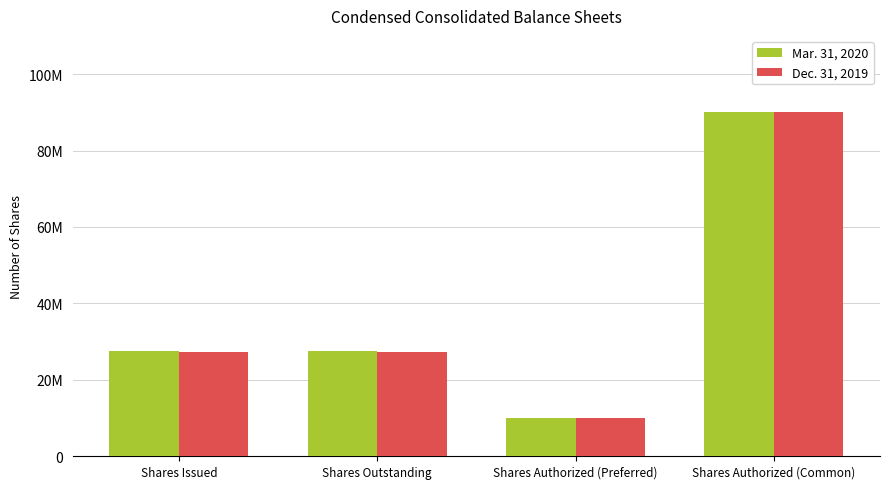

List the labels in order of Dec. 31, 2019 value, smallest first.

Shares Authorized (Preferred), Shares Issued, Shares Outstanding, Shares Authorized (Common)